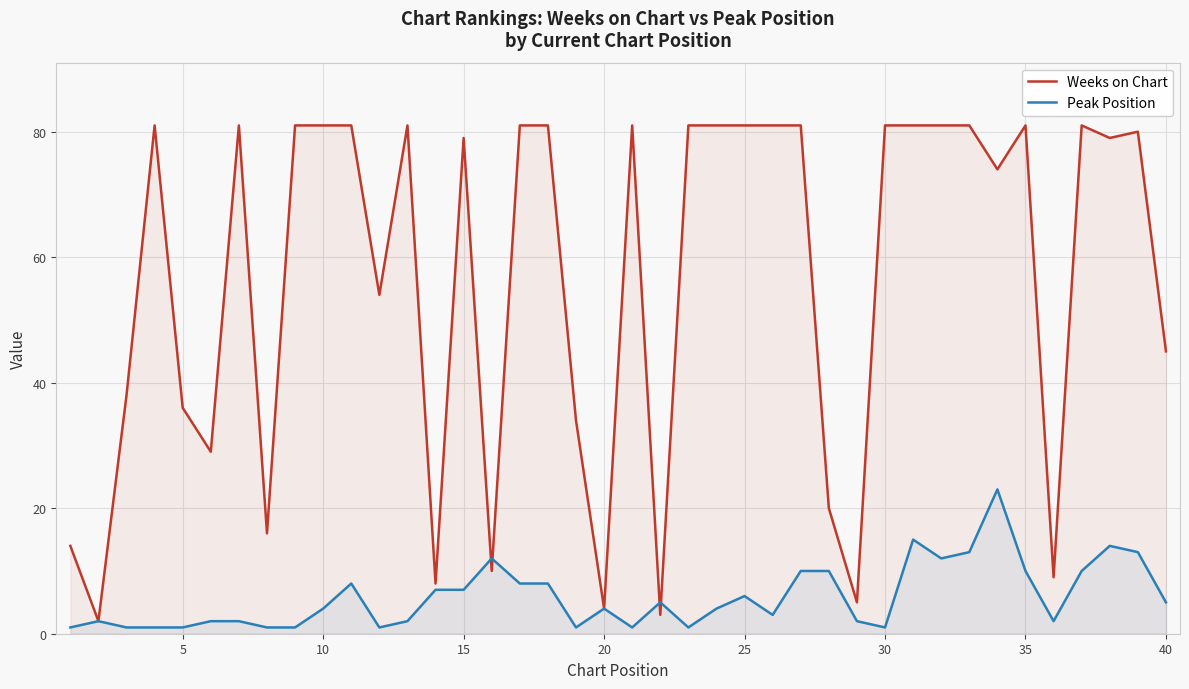

What is the difference between the highest and lowest values at 10?

77